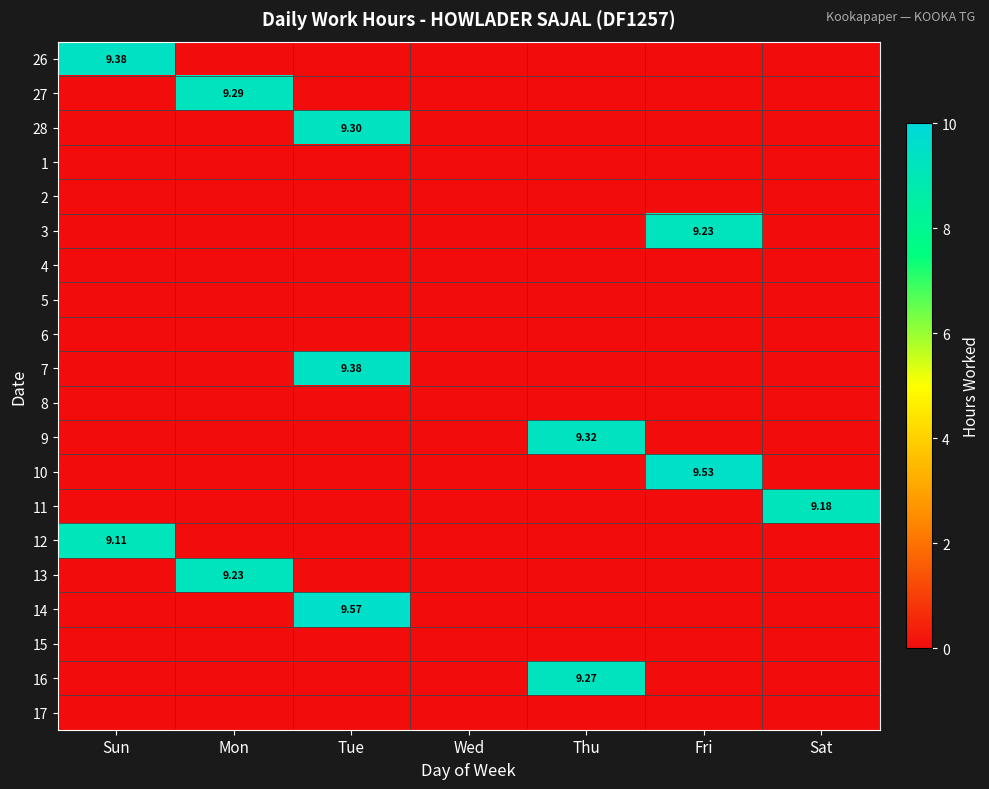

Rank the series at Tue from lowest to highest value.

26, 27, 1, 2, 3, 4, 5, 6, 8, 9, 10, 11, 12, 13, 15, 16, 17, 28, 7, 14